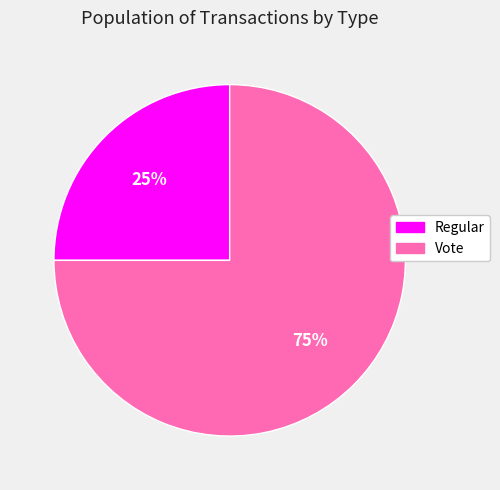

Combined, do Vote and Regular account for over 50%?

Yes